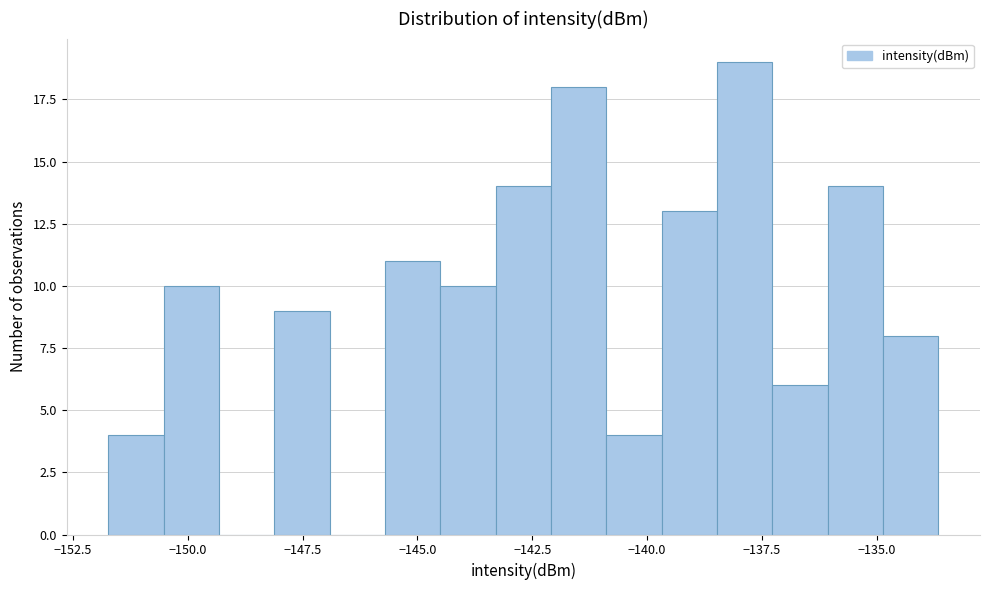

Read against the x-axis, roughly where is the centre of the tallest bar?

-138.0